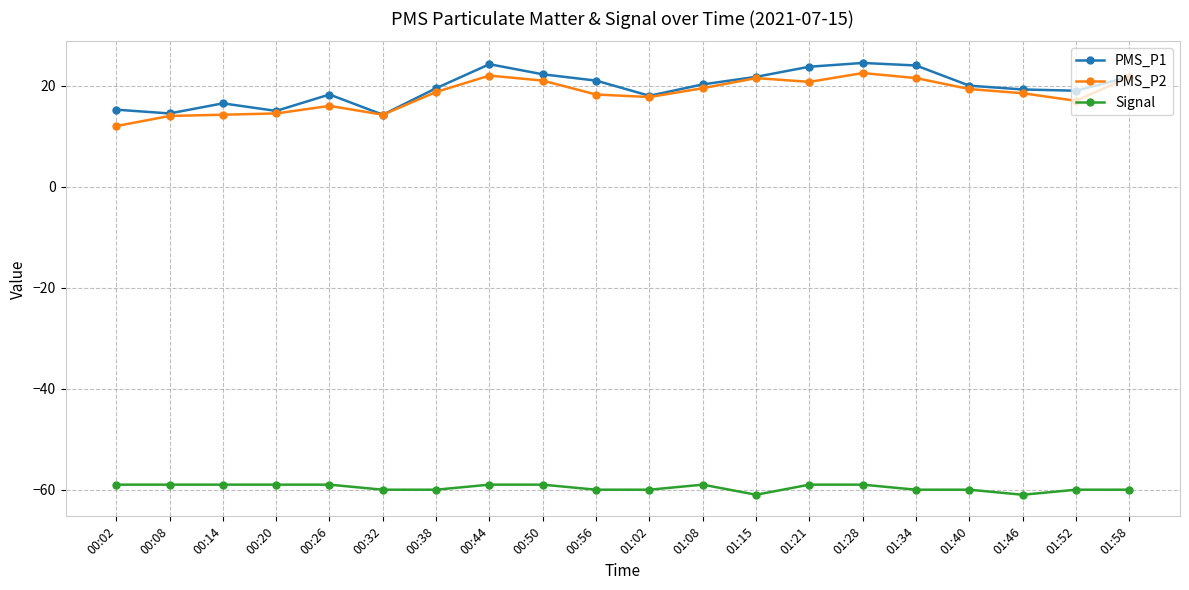

What is the difference between the Signal values at 01:02 and 01:46?

1.0